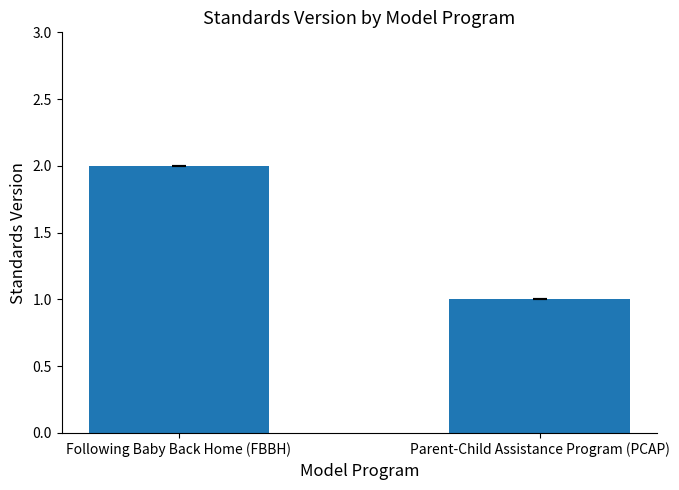

Reading right to left, what are all the values shown in this chart?

1	2